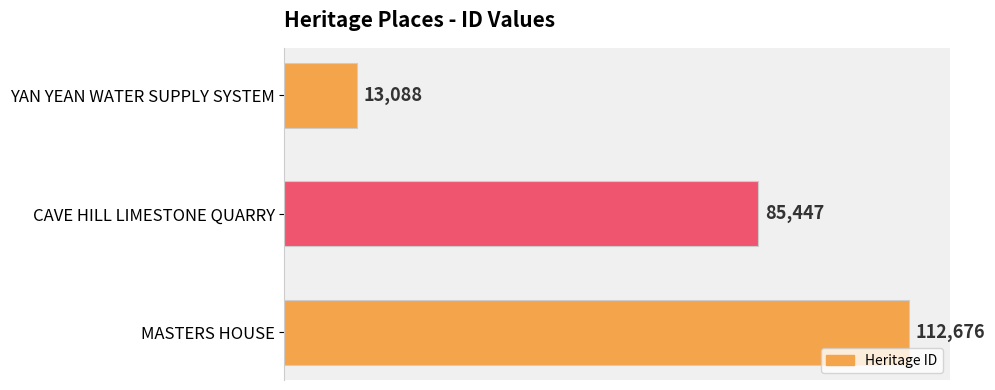

Does the chart contain stacked bars?

No